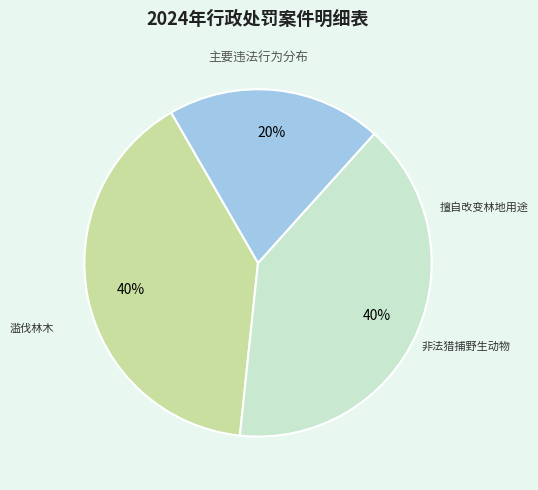

To the nearest percent, what is the difference between the largest and smallest slice percentages?

20%